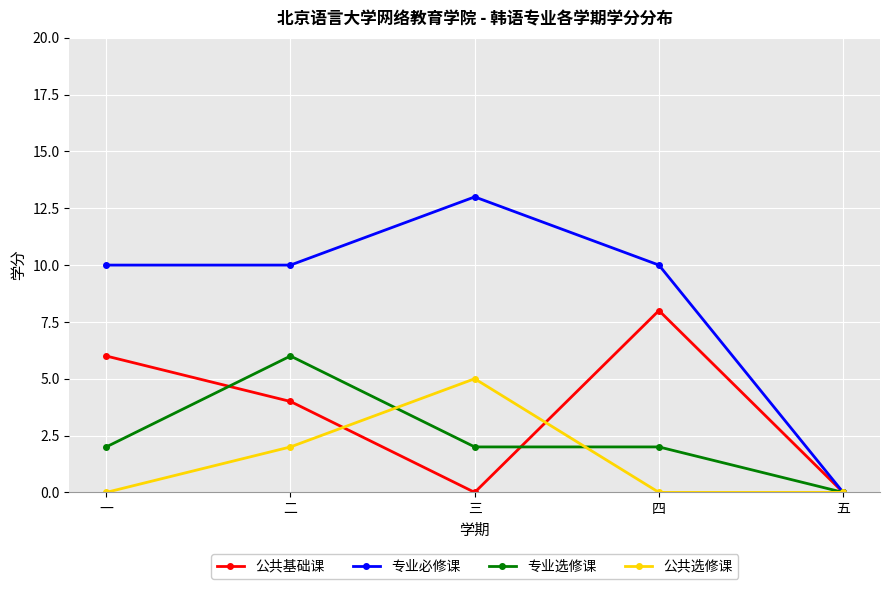

Rank the series by their maximum value, from lowest to highest.

公共选修课, 专业选修课, 公共基础课, 专业必修课